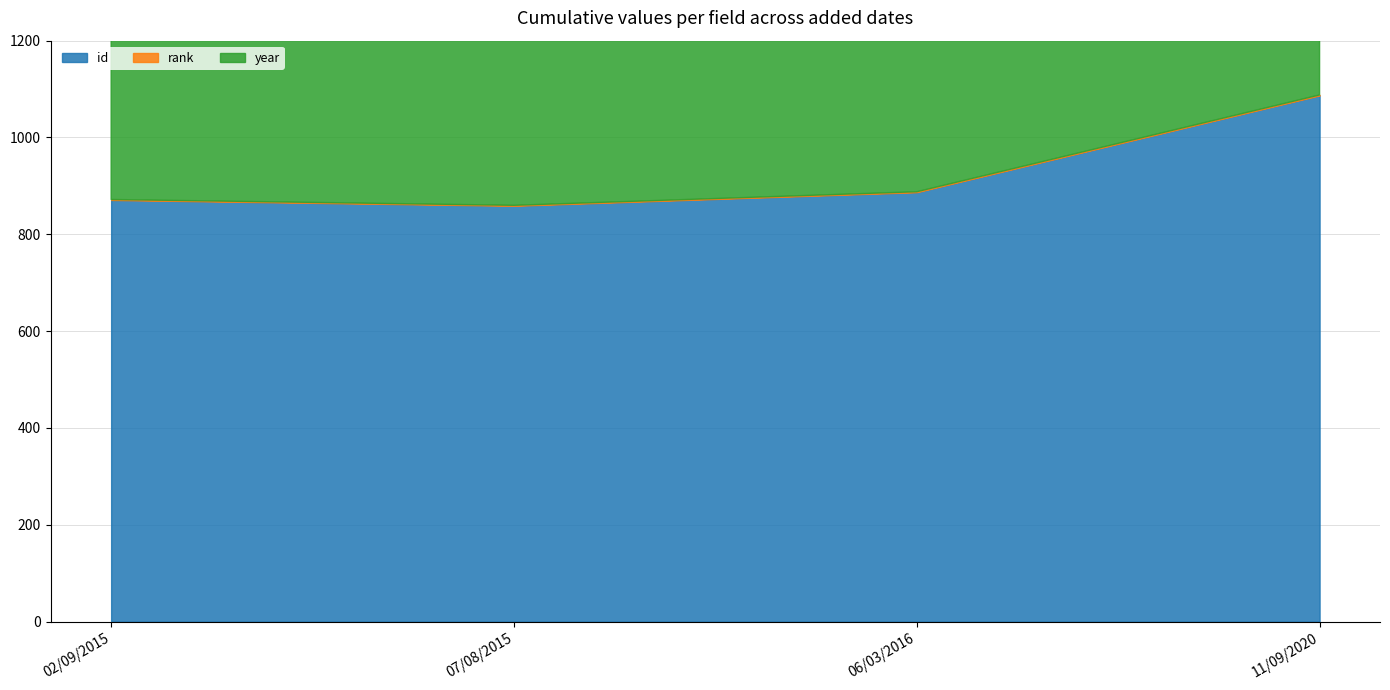

Is the value of year at 02/09/2015 greater than the value of id at 02/09/2015?

Yes